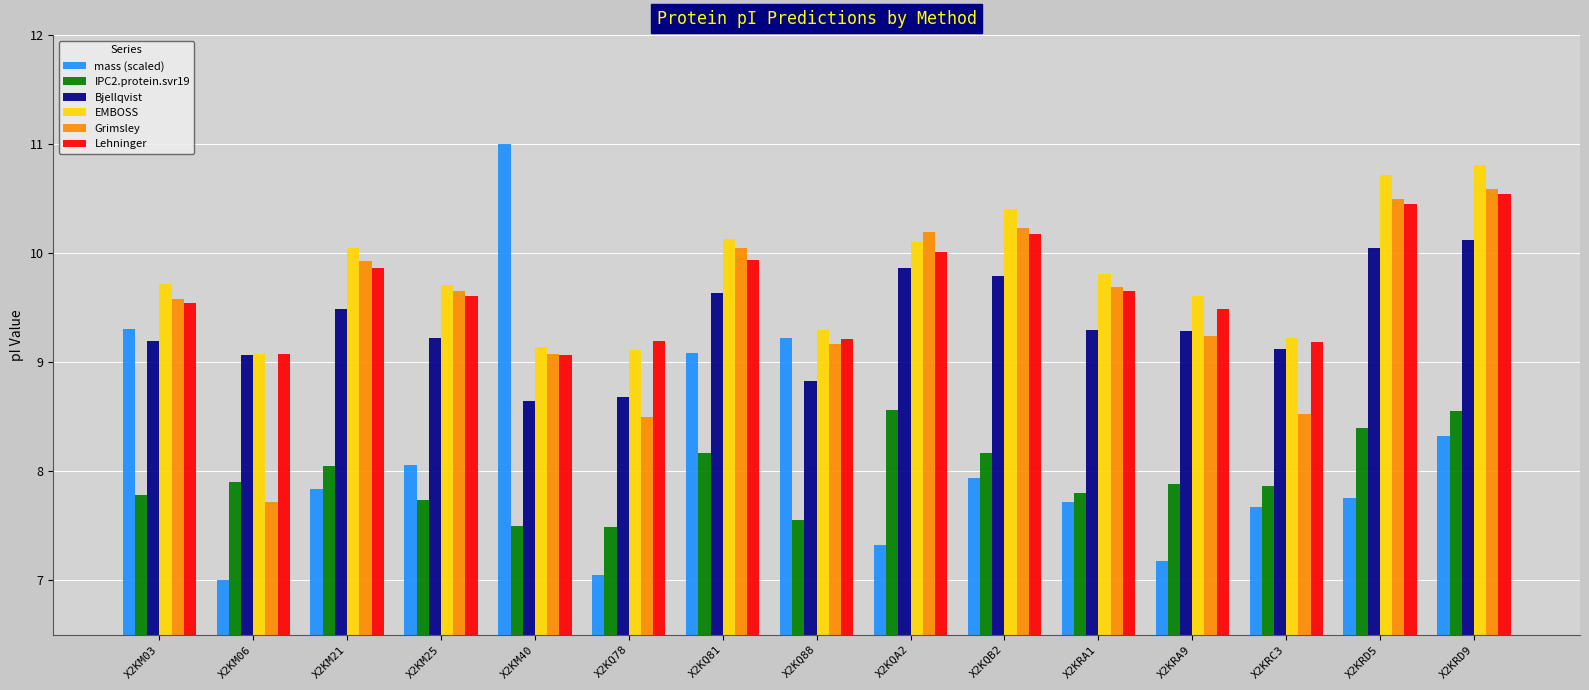

How many series are shown in this chart?

6